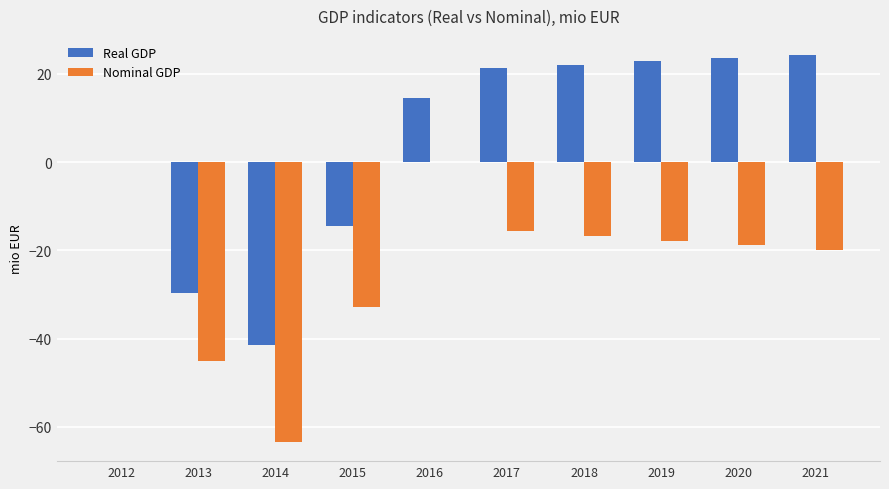

Are the bars horizontal?

No